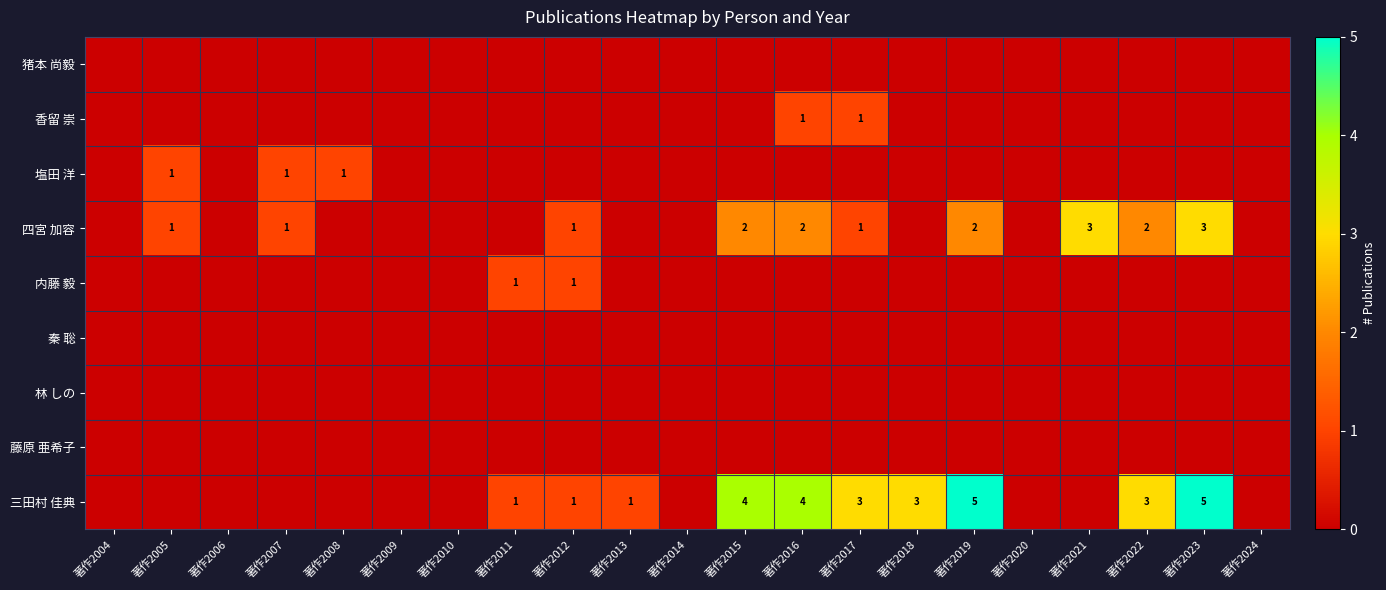

What is the sum of the 三田村 佳典 values at 著作2015 and 著作2012?

5